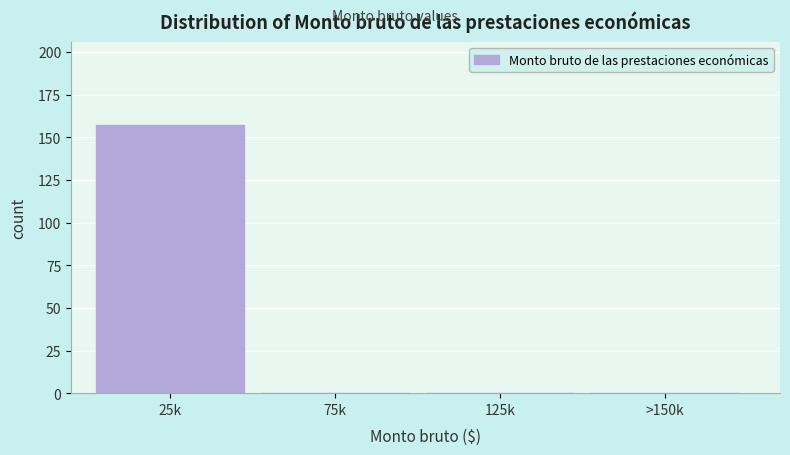

Reading left to right, what are all the values shown in this chart?

25k=157	75k=0	125k=0	>150k=0